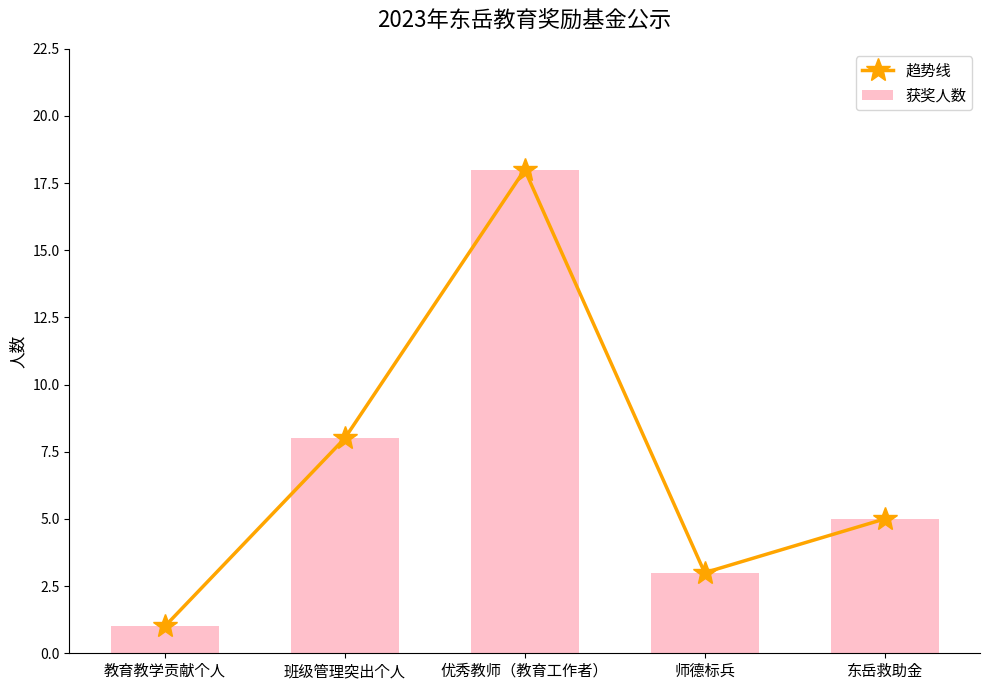

At 优秀教师（教育工作者）, list the series in order from largest to smallest.

趋势线, 获奖人数